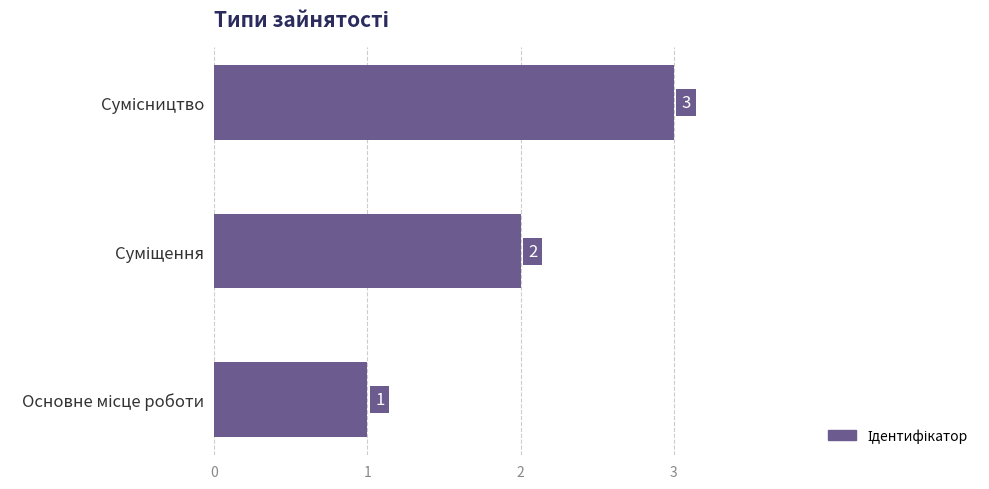

What is the maximum value shown in the chart?

3